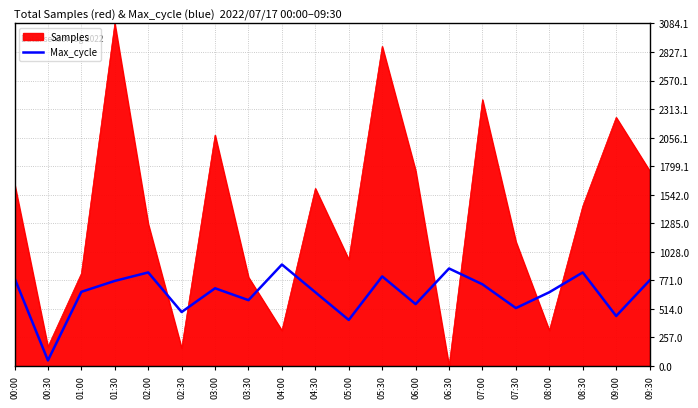

What is the minimum value shown in the chart?

0.0